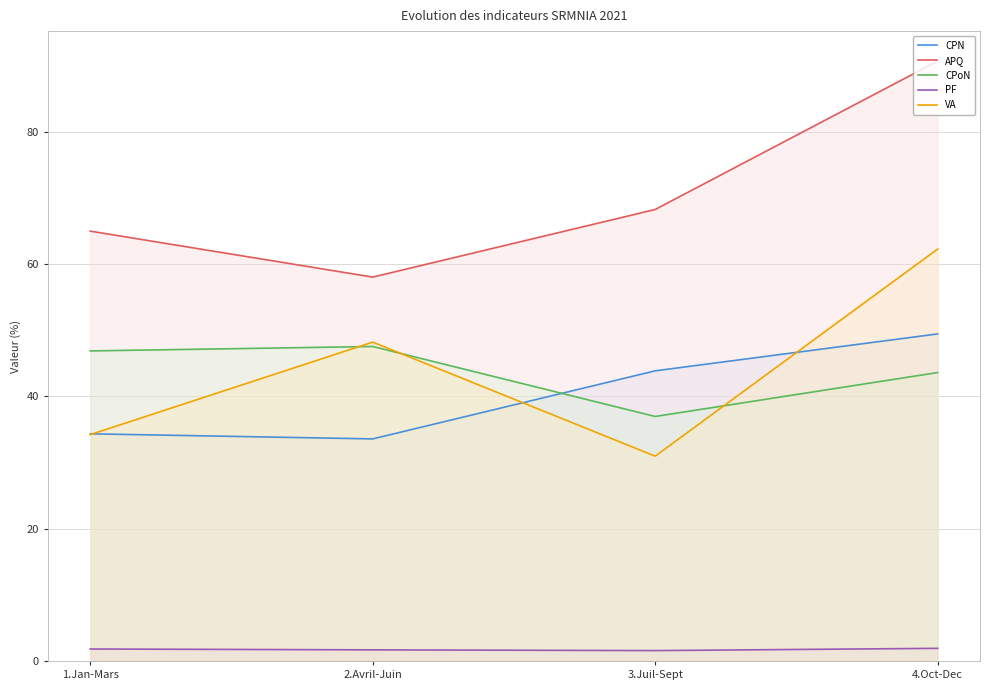

True or false: PF and CPN intersect in this chart.

False